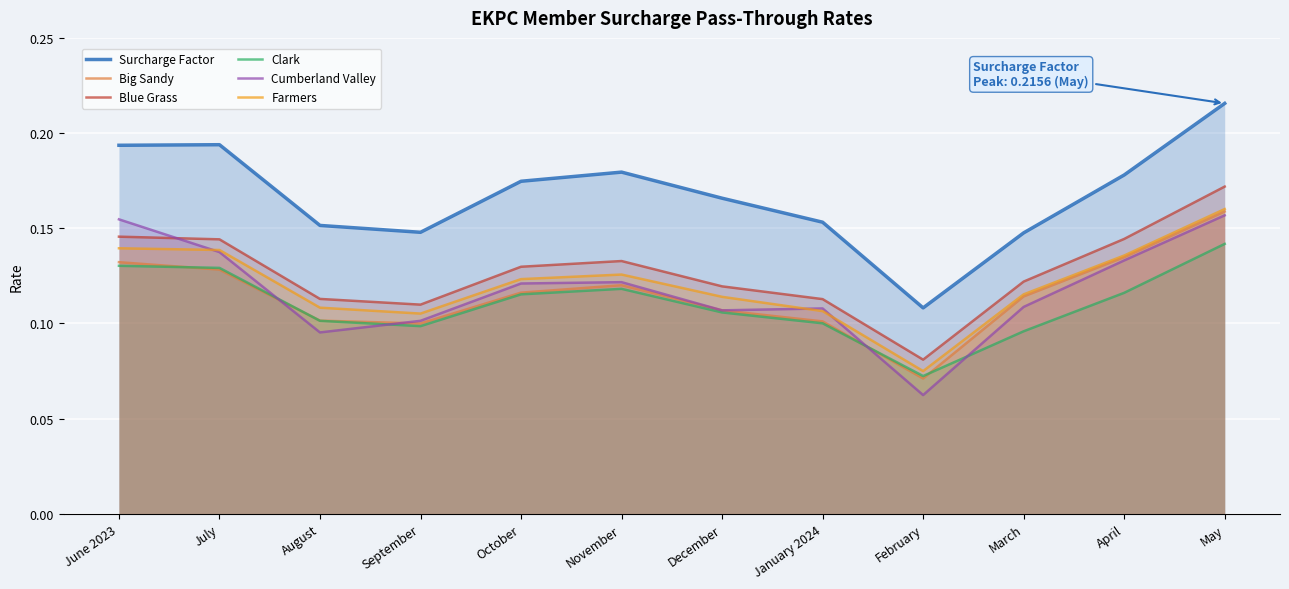

Reading left to right, transcribe all the data shown in this chart.

Surcharge Factor: June 2023=0.2	July=0.2	August=0.2	September=0.1	October=0.2	November=0.2	December=0.2	January 2024=0.2	February=0.1	March=0.1	April=0.2	May=0.2
Big Sandy: June 2023=0.1	July=0.1	August=0.1	September=0.1	October=0.1	November=0.1	December=0.1	January 2024=0.1	February=0.1	March=0.1	April=0.1	May=0.2
Blue Grass: June 2023=0.1	July=0.1	August=0.1	September=0.1	October=0.1	November=0.1	December=0.1	January 2024=0.1	February=0.1	March=0.1	April=0.1	May=0.2
Clark: June 2023=0.1	July=0.1	August=0.1	September=0.1	October=0.1	November=0.1	December=0.1	January 2024=0.1	February=0.1	March=0.1	April=0.1	May=0.1
Cumberland Valley: June 2023=0.2	July=0.1	August=0.1	September=0.1	October=0.1	November=0.1	December=0.1	January 2024=0.1	February=0.1	March=0.1	April=0.1	May=0.2
Farmers: June 2023=0.1	July=0.1	August=0.1	September=0.1	October=0.1	November=0.1	December=0.1	January 2024=0.1	February=0.1	March=0.1	April=0.1	May=0.2